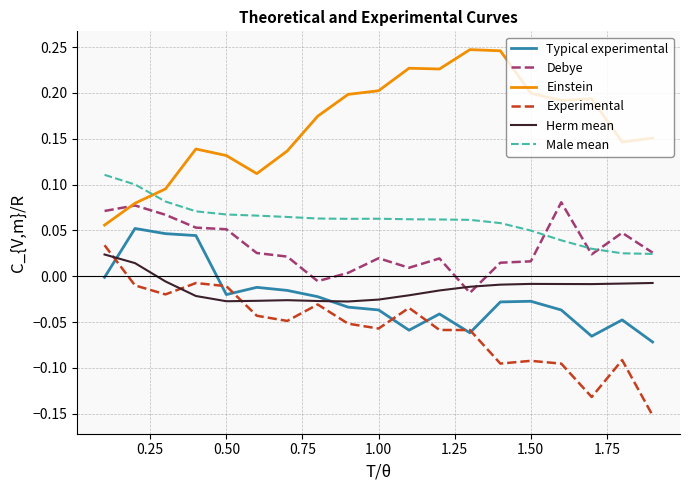

True or false: Male mean and Experimental cross at least once.

False